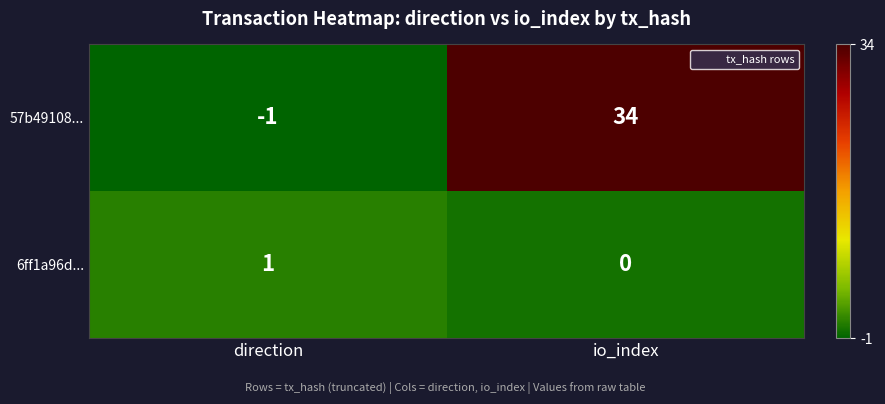

Reading left to right, transcribe all the data shown in this chart.

57b49108...: direction=-1	io_index=34
6ff1a96d...: direction=1	io_index=0